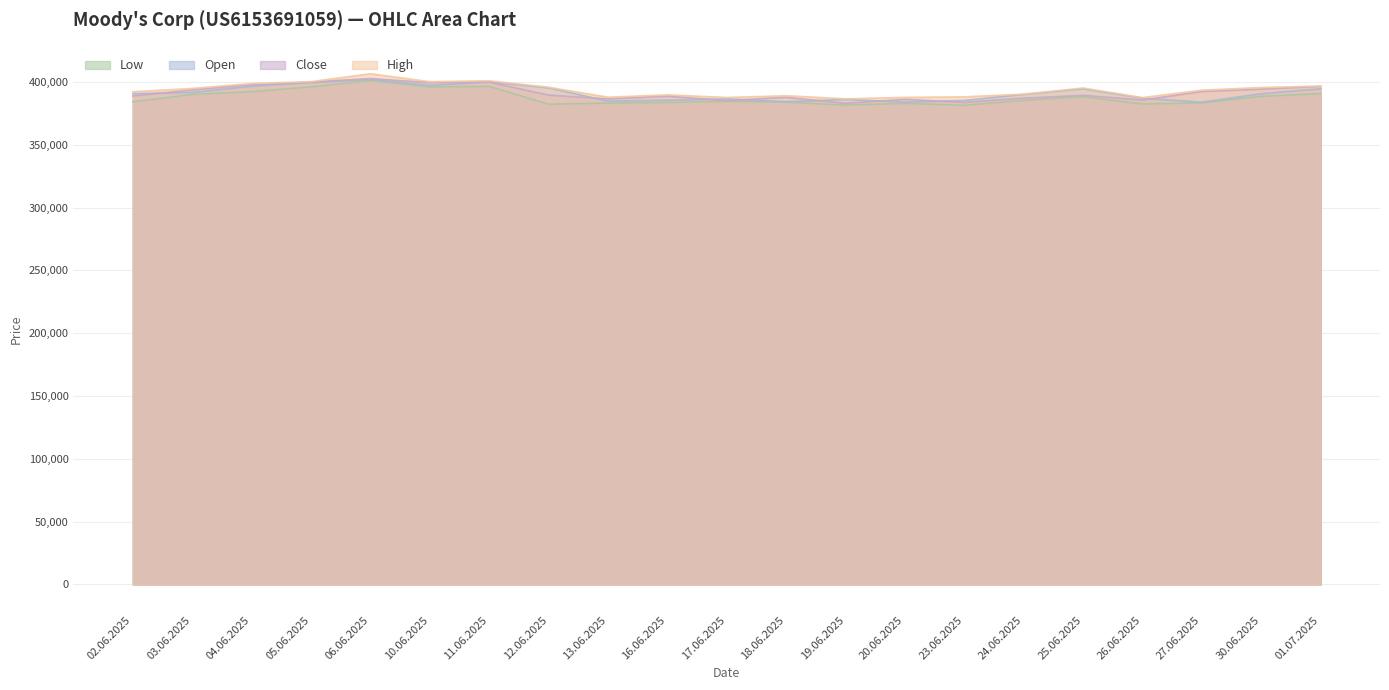

True or false: Close has a value of 392474 at 27.06.2025.

True